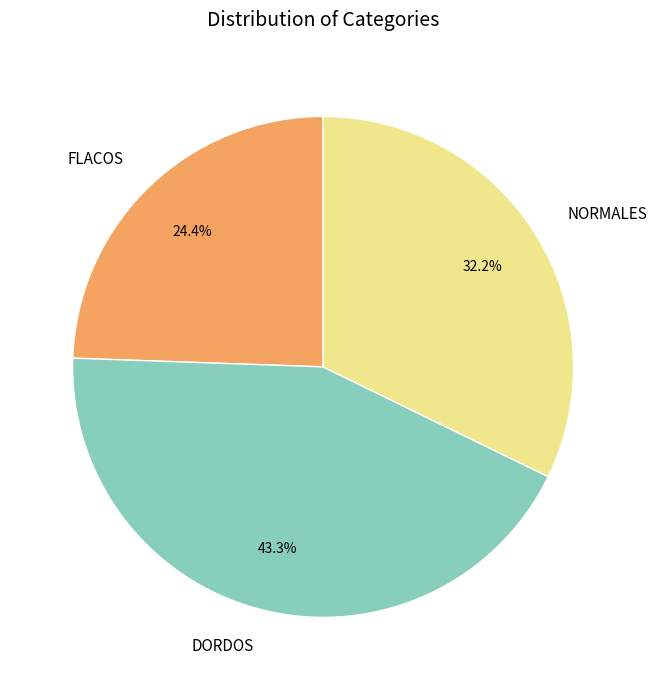

What percentage do NORMALES and FLACOS together represent?

56.7%